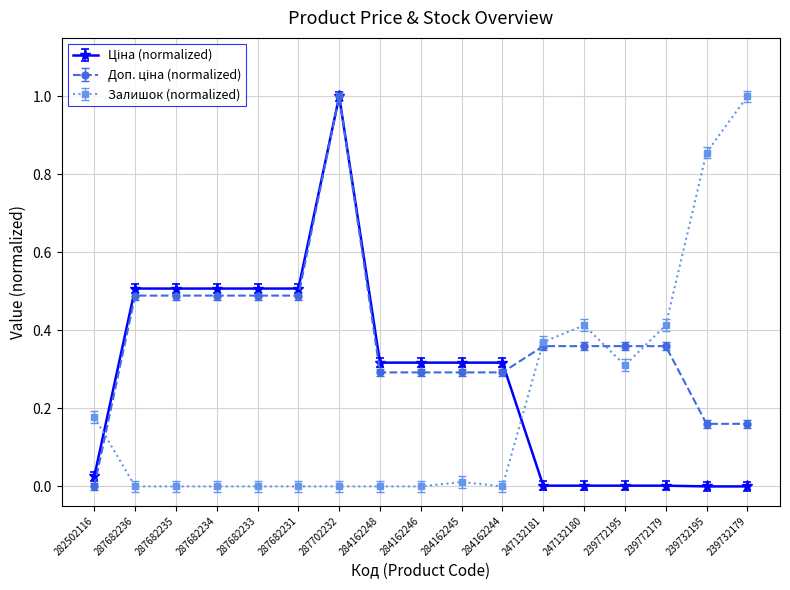

At which category is the sum across all series the highest?

287702232